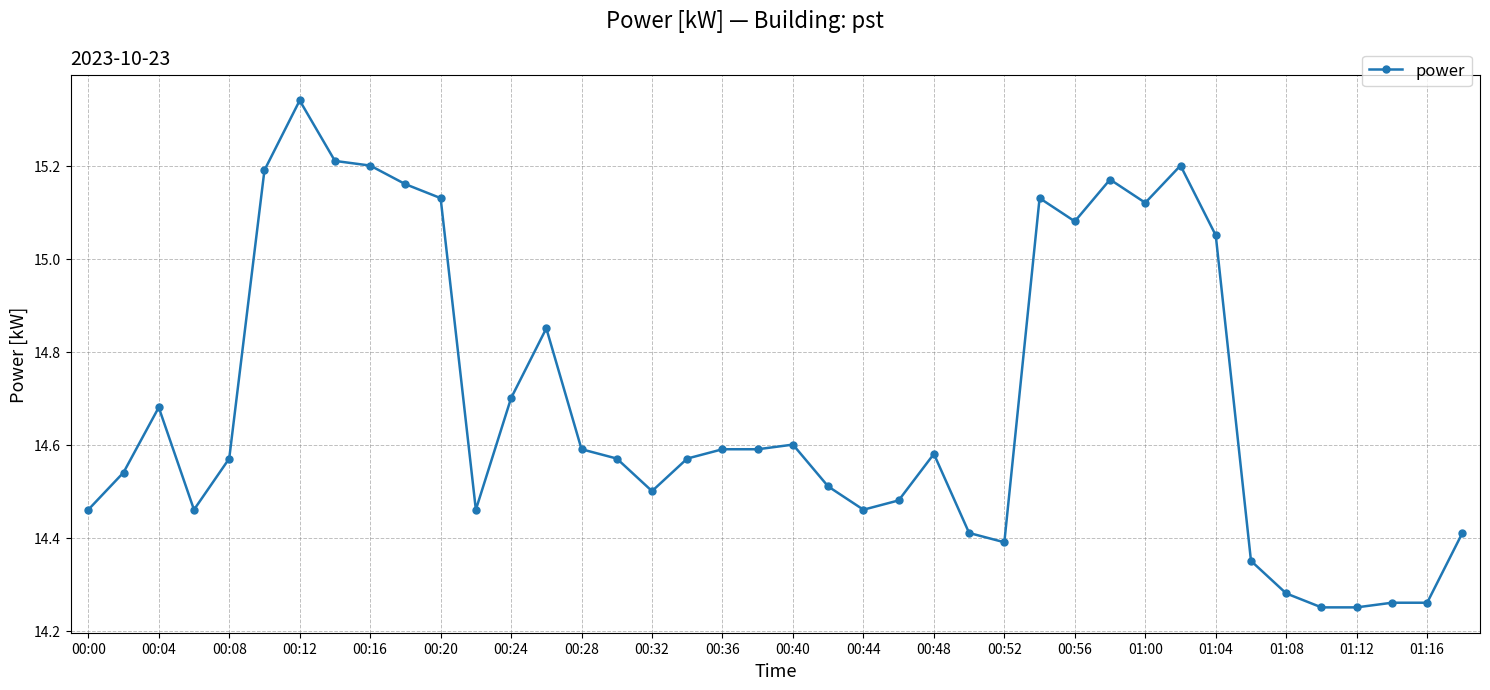

True or false: there are more than 0 points higher than both neighbors.

True